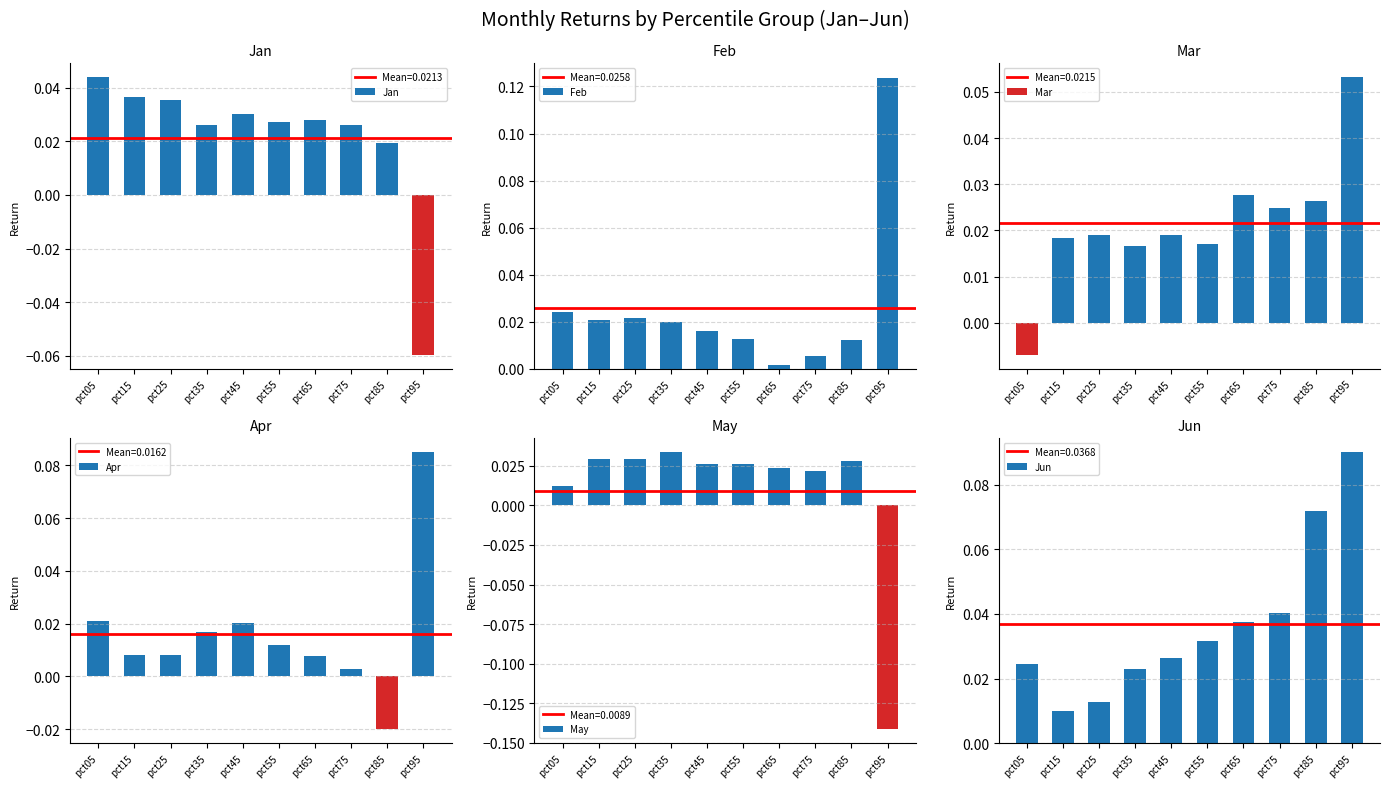

At which category is the sum across all series the highest?

pct95